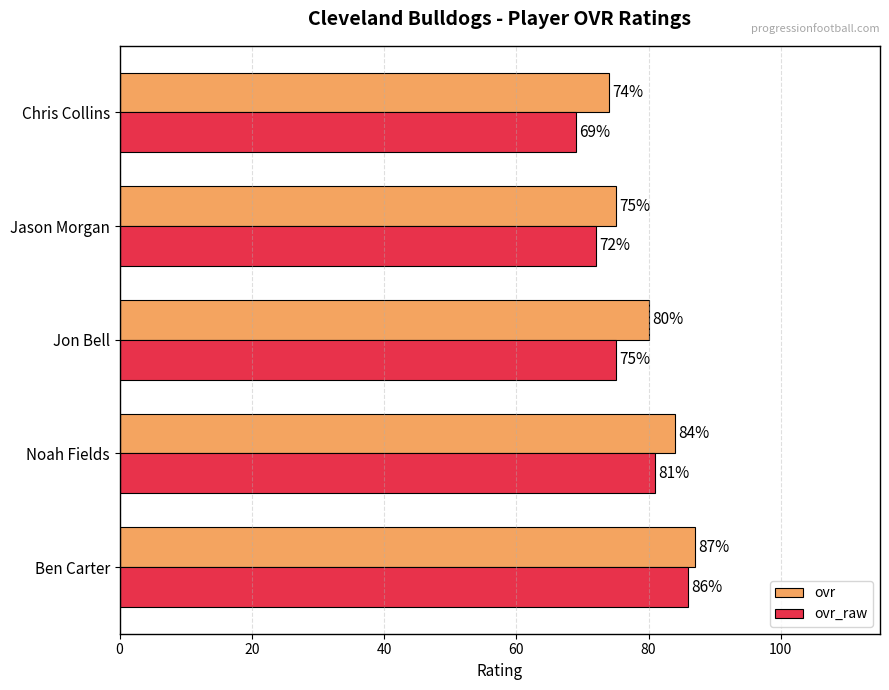

What is the difference between the highest and lowest values at Chris Collins?

5